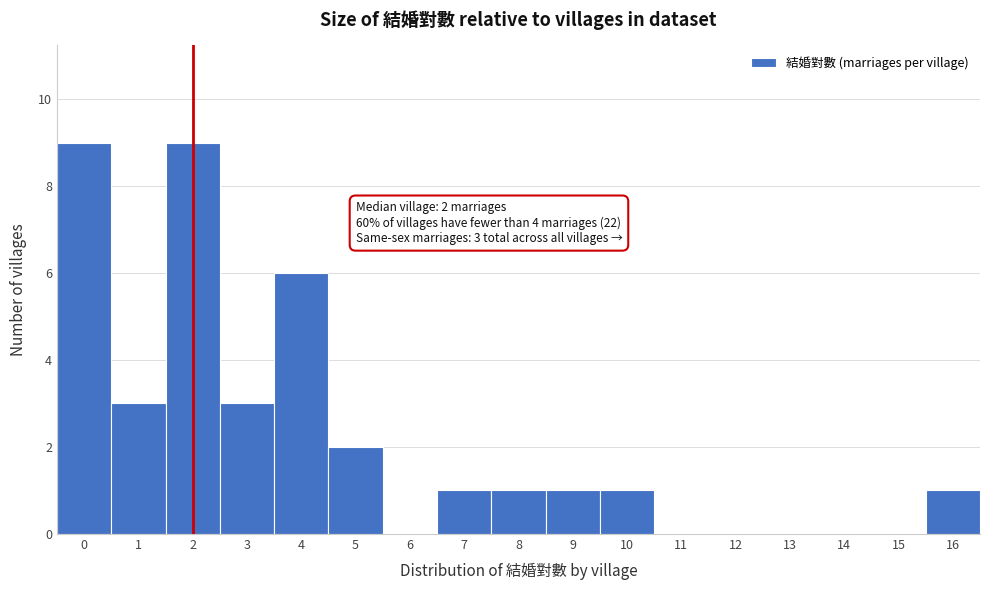

Reading left to right, what are all the values shown in this chart?

0=9	1=3	2=9	3=3	4=6	5=2	6=0	7=1	8=1	9=1	10=1	11=0	12=0	13=0	14=0	15=0	16=1